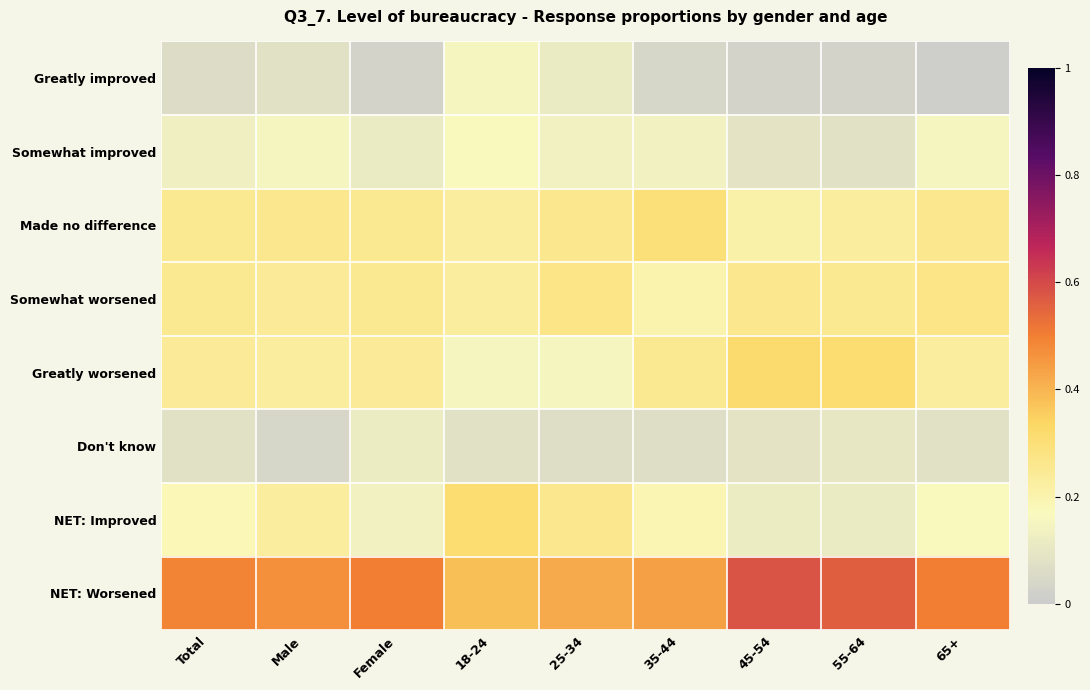

What is the spread (max minus min) of values at 65+?

0.5